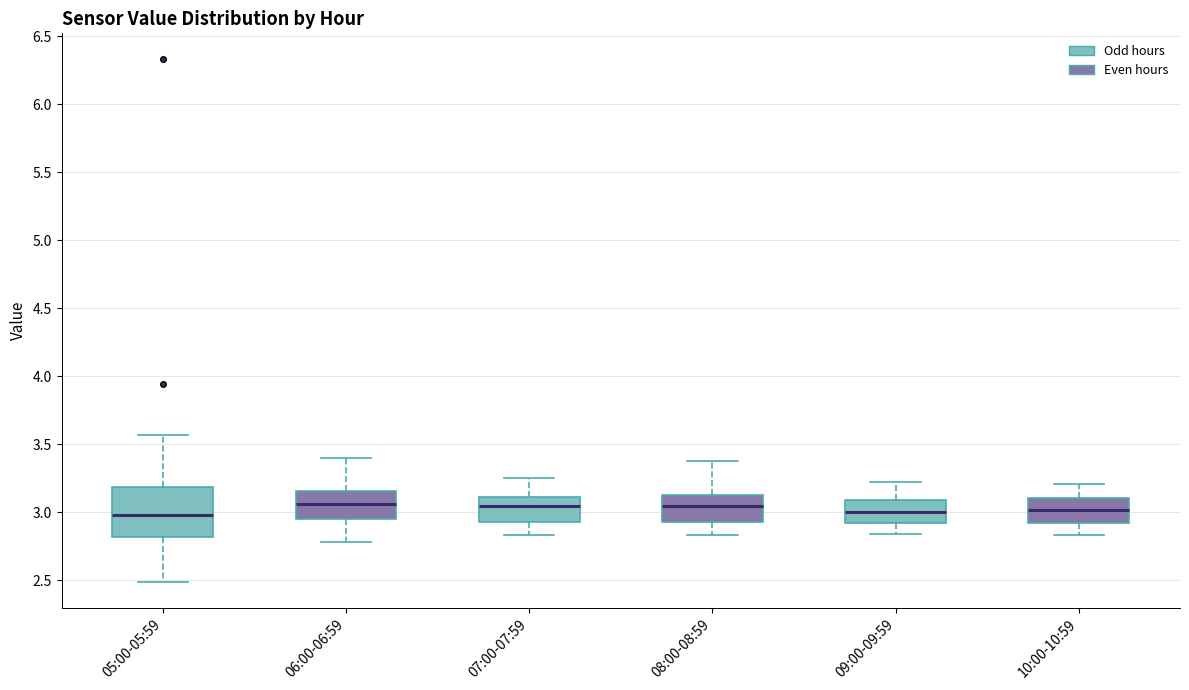

Reading left to right, transcribe this box plot: for each box, give where its median line is, the range the box spans, and where its two whiskers end, as read against the y-axis. The values are not printed on the chart, so give them approximately, as read against the axis.

05:00-05:59: median 3.00, box 2.80 to 3.20, whiskers 2.50 to 3.55
06:00-06:59: median 3.05, box 2.95 to 3.15, whiskers 2.80 to 3.40
07:00-07:59: median 3.05, box 2.95 to 3.10, whiskers 2.85 to 3.25
08:00-08:59: median 3.05, box 2.95 to 3.15, whiskers 2.85 to 3.40
09:00-09:59: median 3.00, box 2.90 to 3.10, whiskers 2.85 to 3.20
10:00-10:59: median 3.00, box 2.90 to 3.10, whiskers 2.85 to 3.20